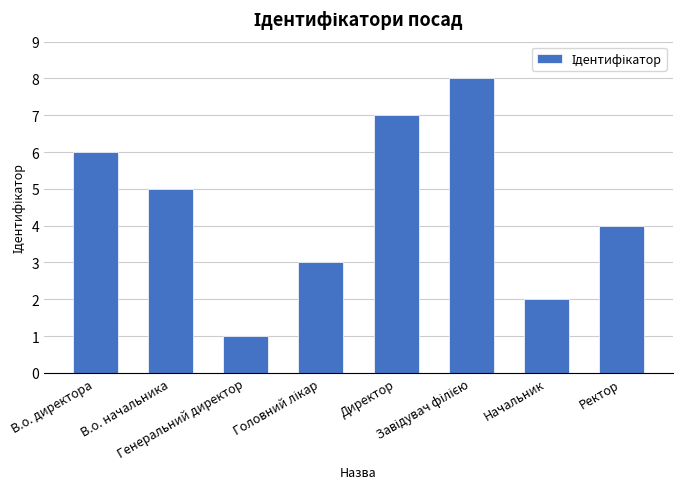

What is the difference between the maximum and minimum values?

7